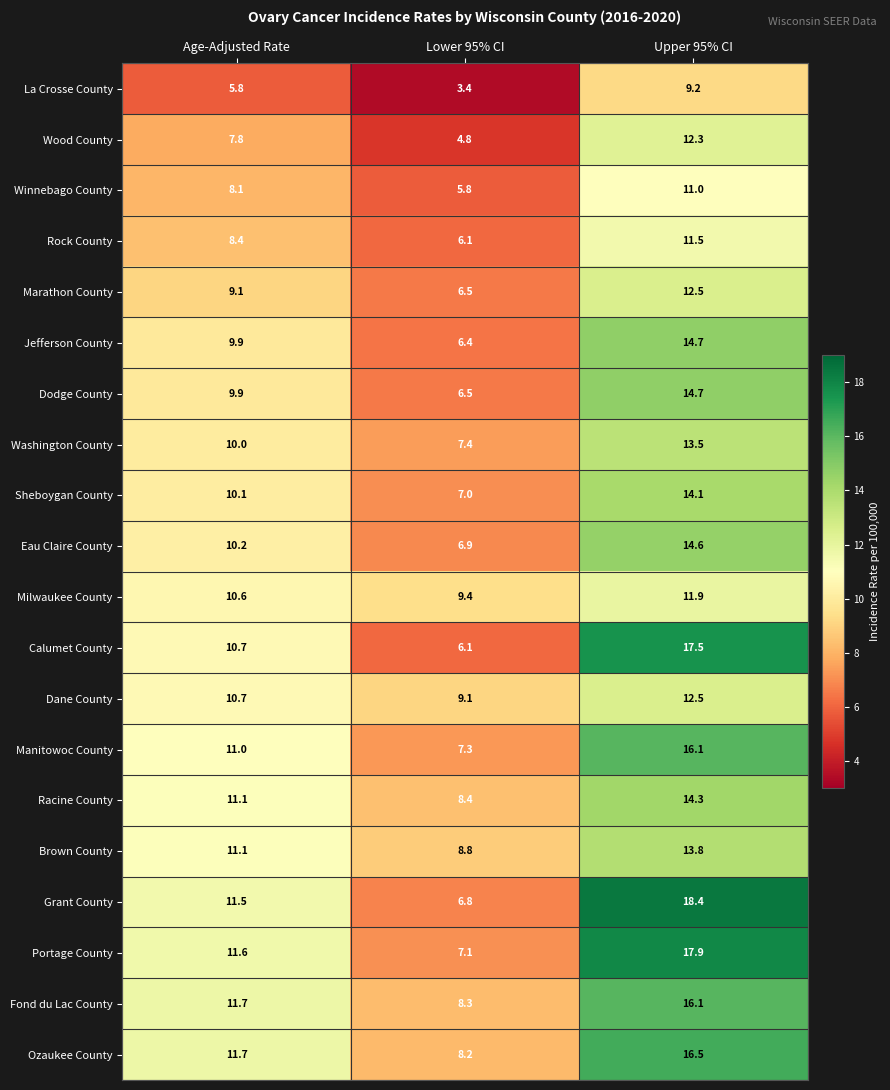

At which label does Wood County first exceed 7?

Age-Adjusted Rate